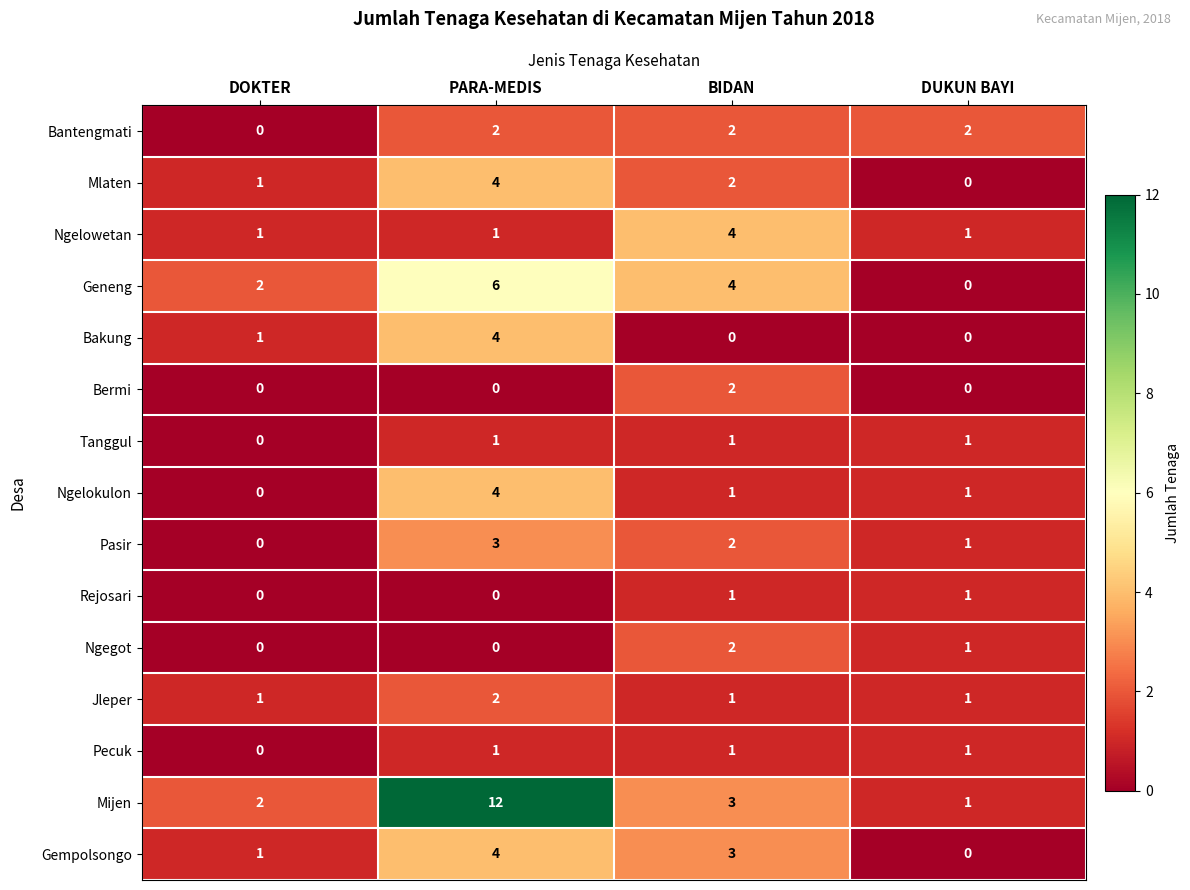

List the labels in order of Gempolsongo value, smallest first.

DUKUN BAYI, DOKTER, BIDAN, PARA-MEDIS